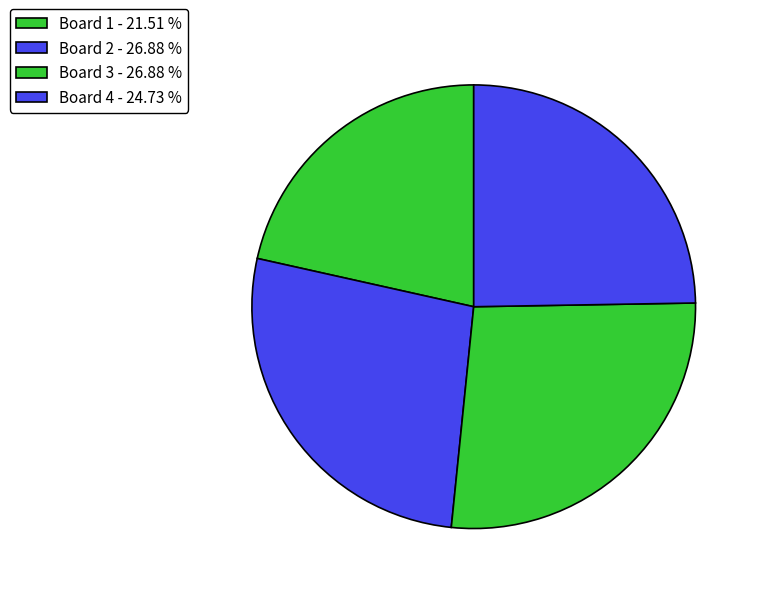

How many segments does this pie chart have?

4